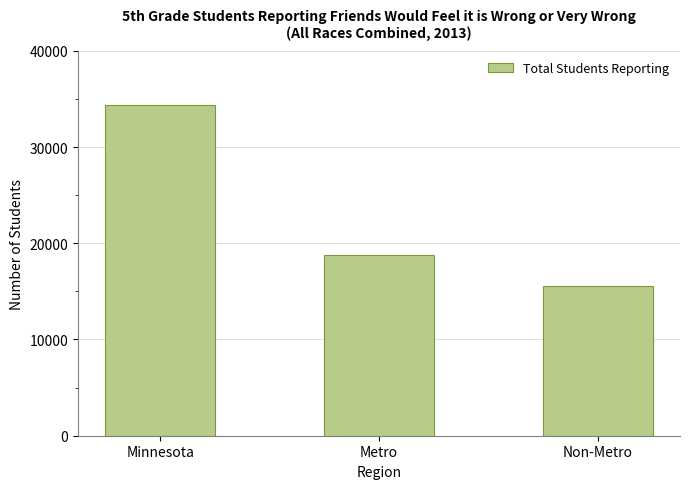

List the labels in order of value, smallest first.

Non-Metro, Metro, Minnesota